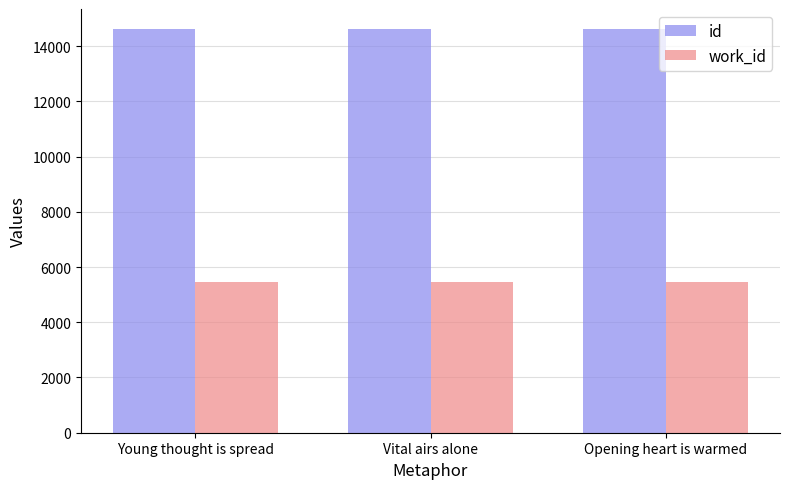

Is the value of id at Vital airs alone greater than the value of work_id at Opening heart is warmed?

Yes